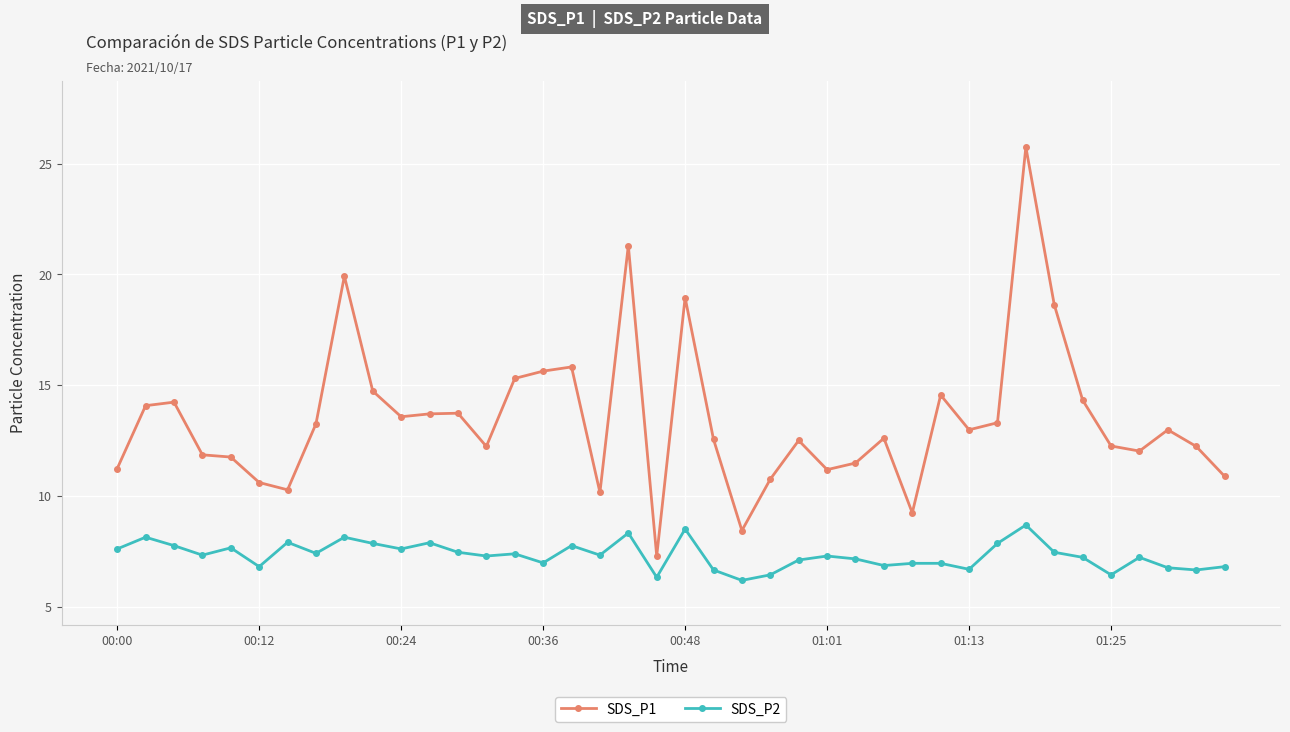

True or false: SDS_P2 and SDS_P1 intersect in this chart.

False